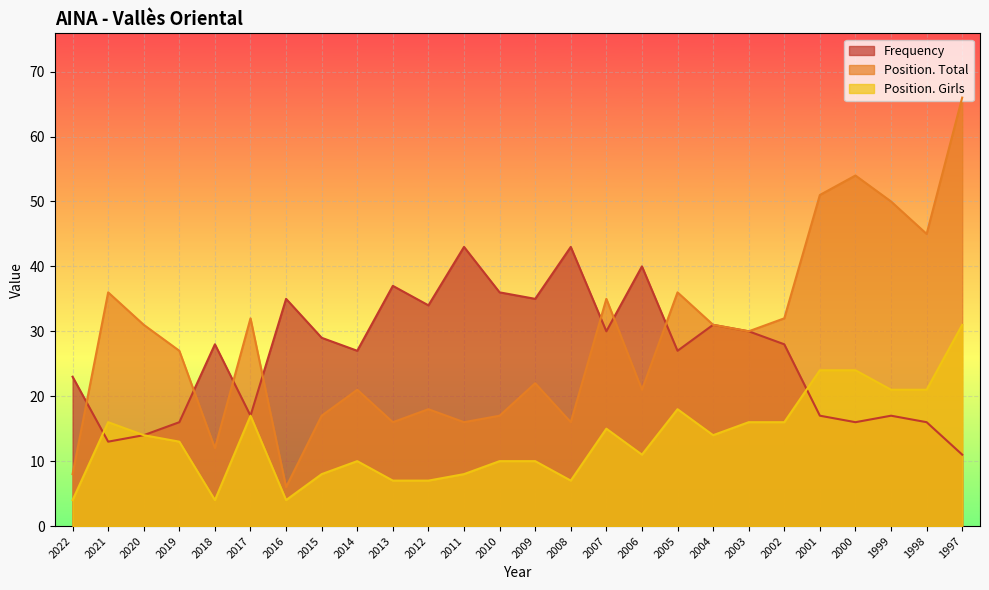

List the labels in order of Position. Girls value, smallest first.

2022, 2018, 2016, 2013, 2012, 2008, 2015, 2011, 2014, 2010, 2009, 2006, 2019, 2020, 2004, 2007, 2021, 2003, 2002, 2017, 2005, 1999, 1998, 2001, 2000, 1997